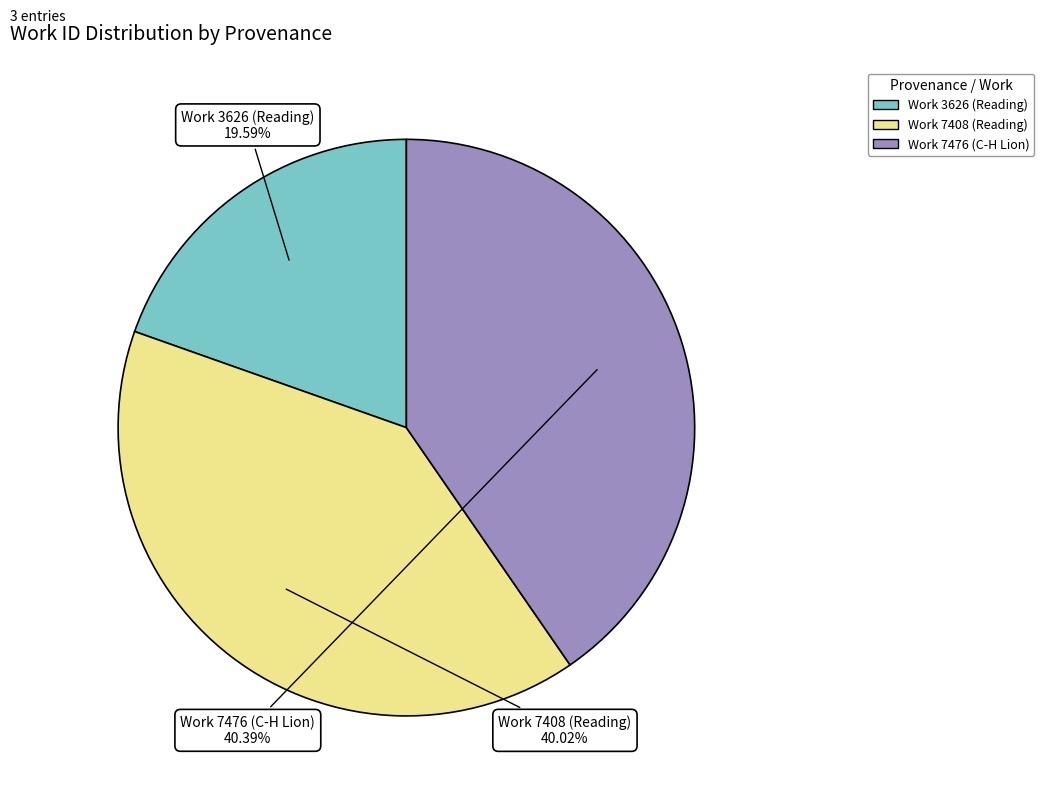

Is there a majority slice in this chart?

No